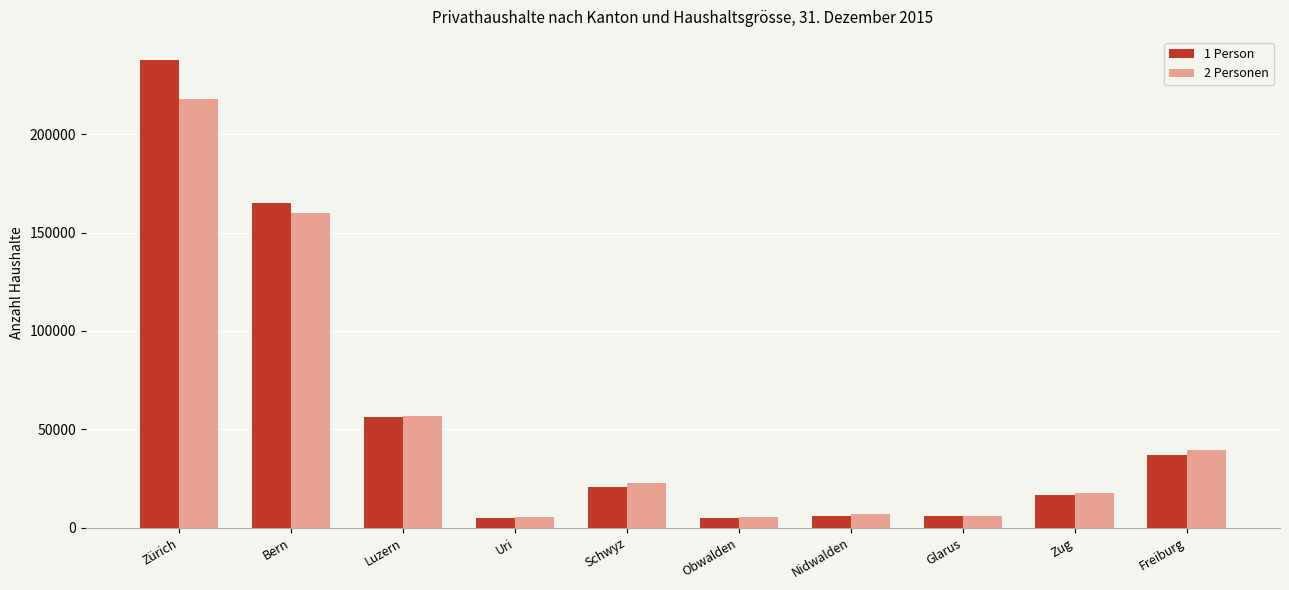

At which label is 2 Personen closest to 111470?

Bern